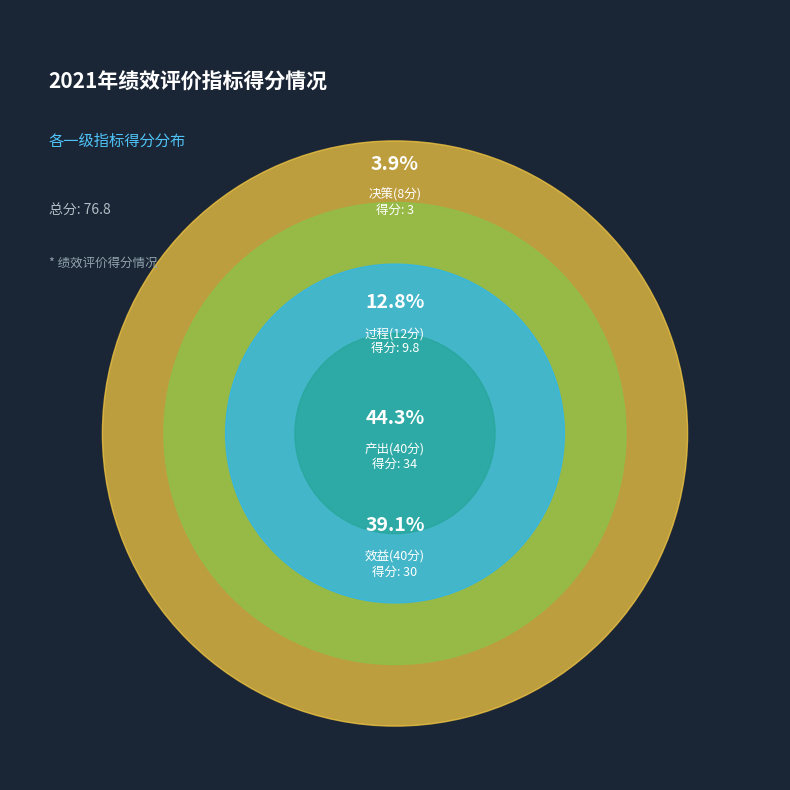

To the nearest percent, what is the average slice percentage?

25%